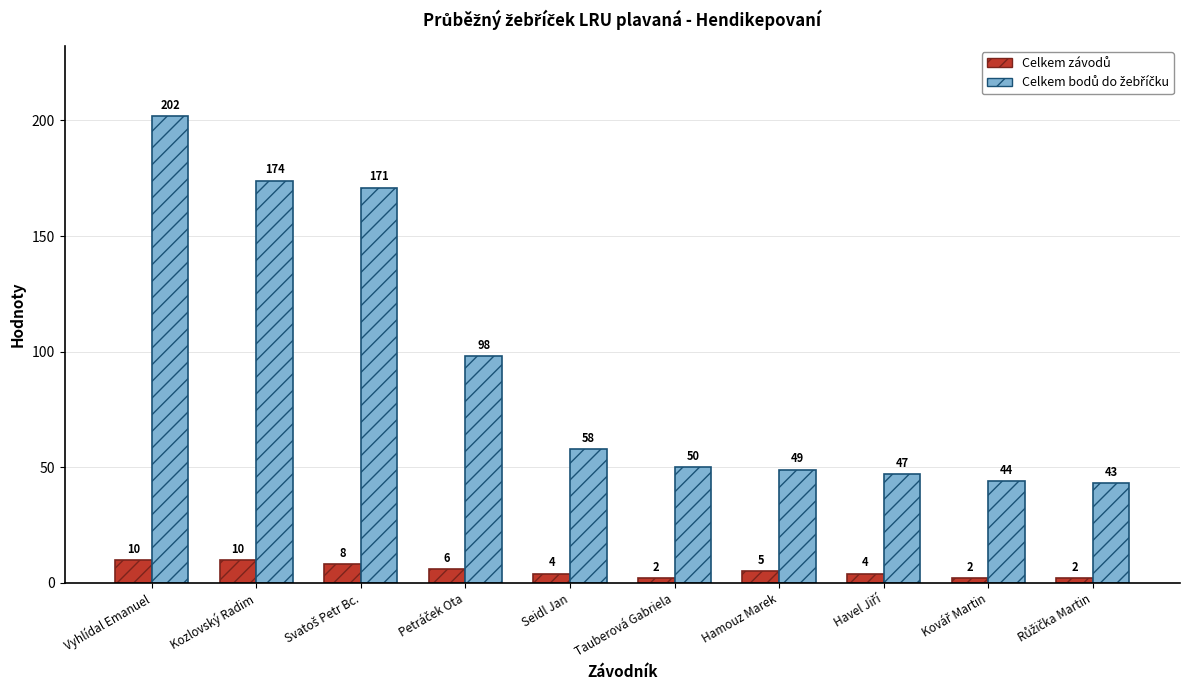

At which category is the sum across all series the highest?

Vyhlídal Emanuel